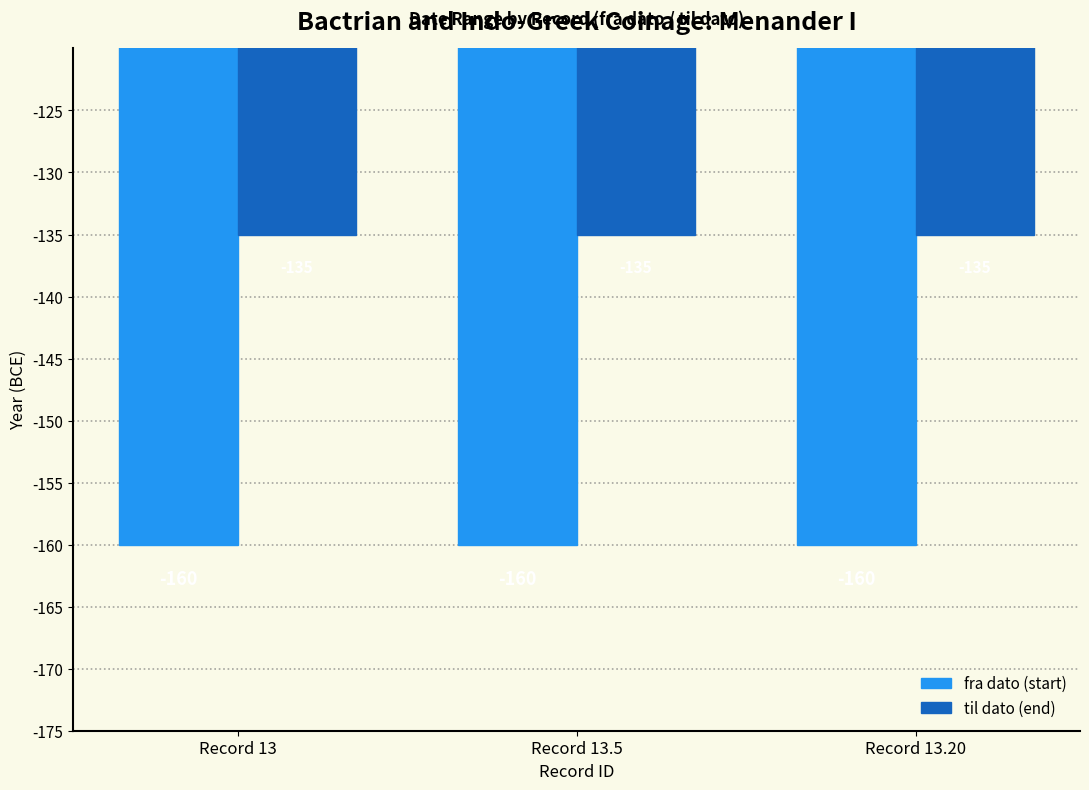

What is the spread (max minus min) of values at Record 13.20?

25